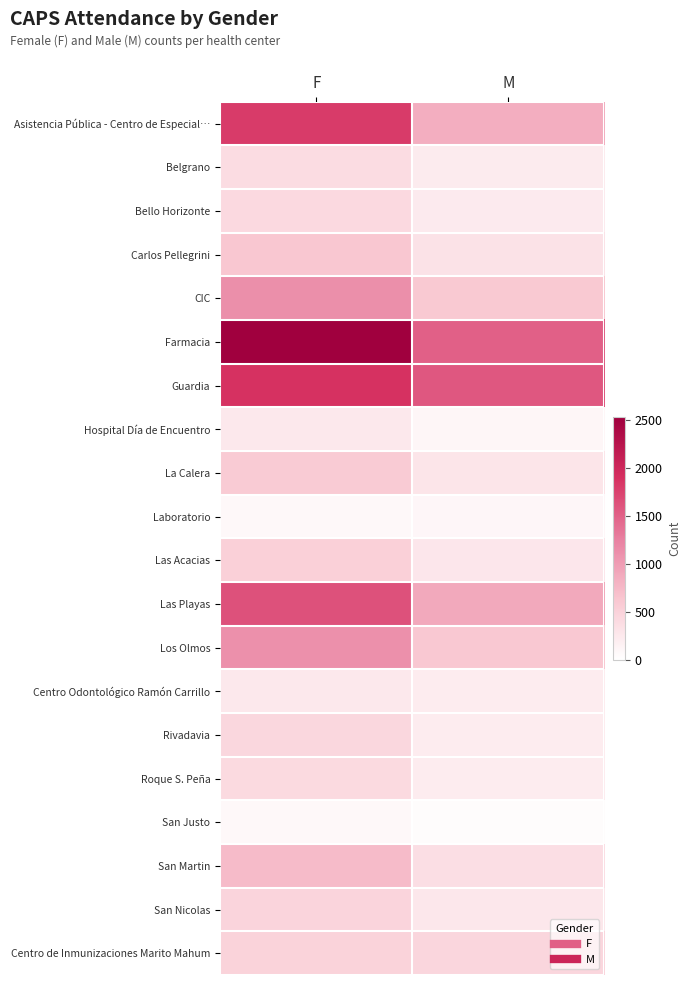

What is the greatest value displayed?

2534